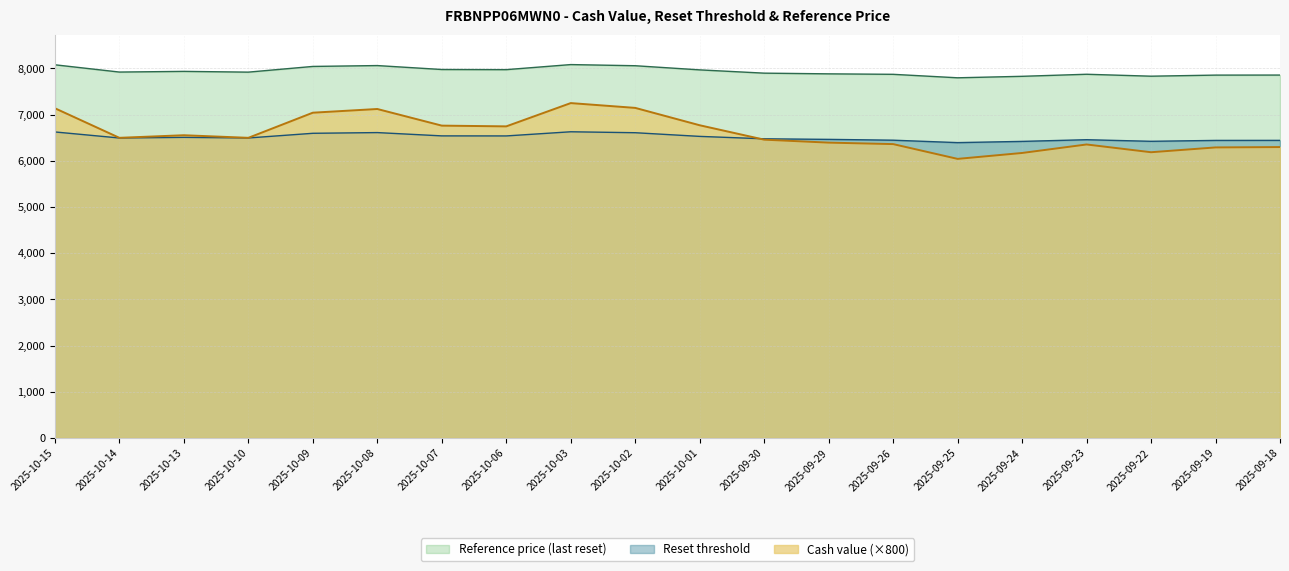

Which series has the largest total across all categories?

Reference price (last reset)